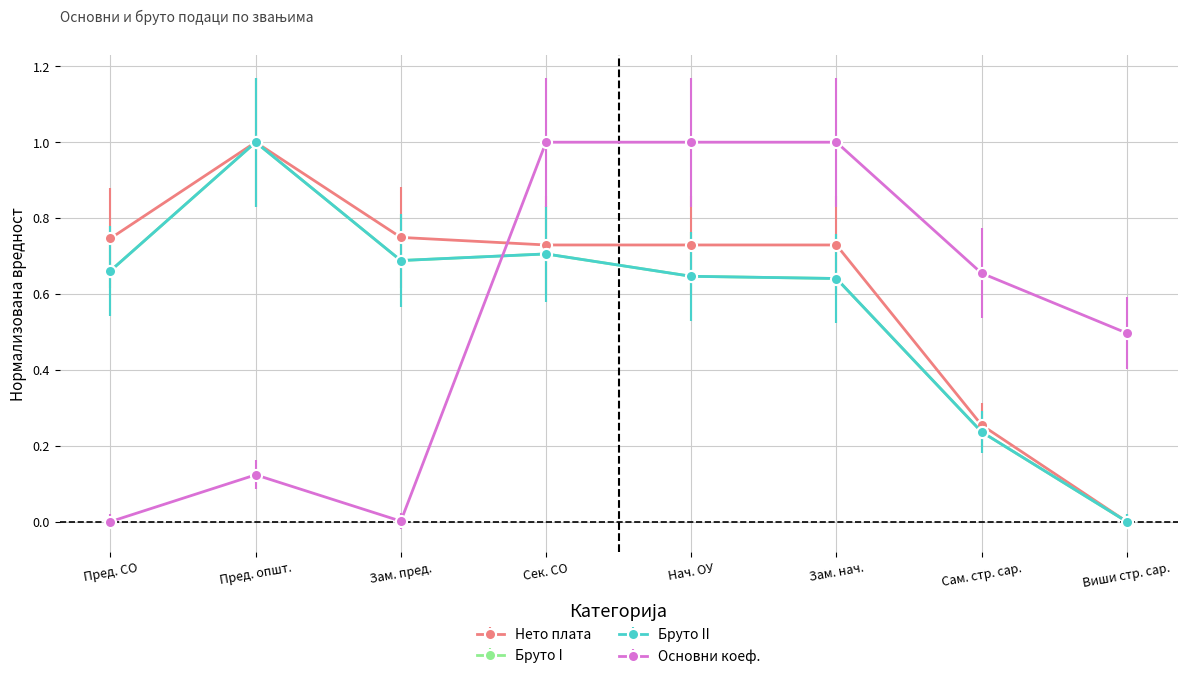

The Бруто I series shows 0.7 at Сек. СО. True or false?

True